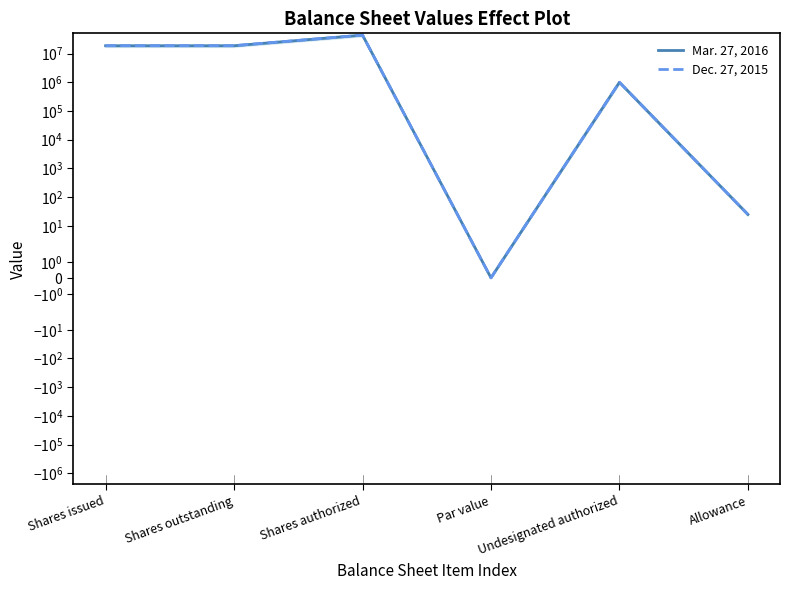

Reading left to right, extract all data points from this chart.

Mar. 27, 2016: Shares issued=18750276	Shares outstanding=18750276	Shares authorized=44000000	Par value=0	Undesignated authorized=1000000	Allowance=25
Dec. 27, 2015: Shares issued=18917776	Shares outstanding=18917776	Shares authorized=44000000	Par value=0	Undesignated authorized=1000000	Allowance=25